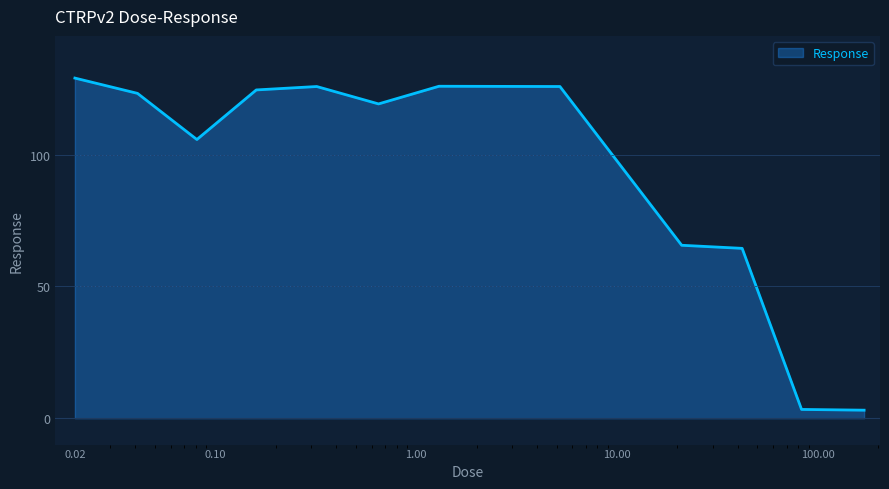

What is the greatest value displayed?

129.0